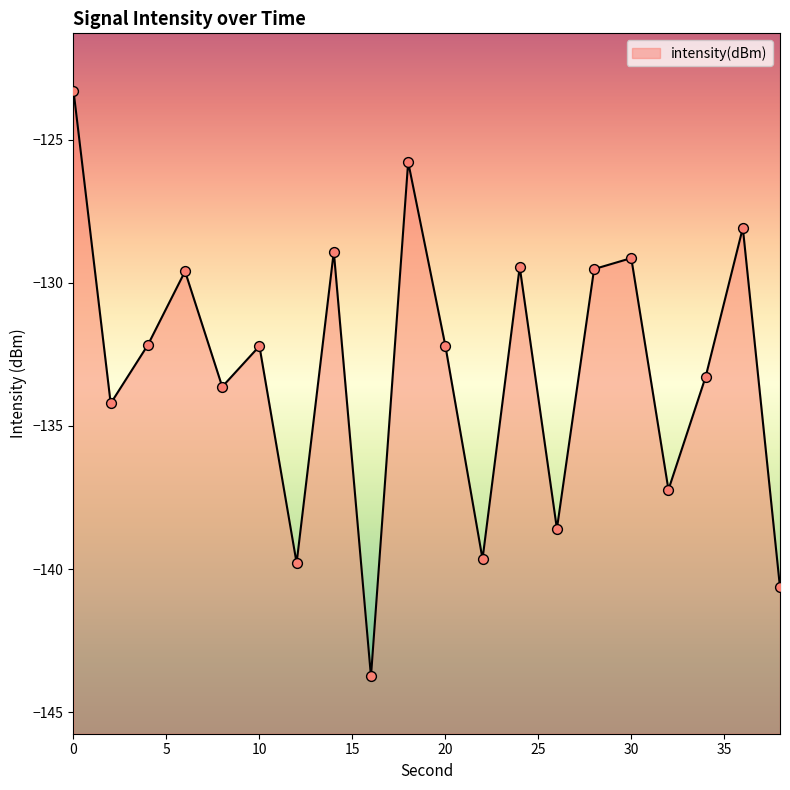

What is the change in value from 0 to 38?

-17.4